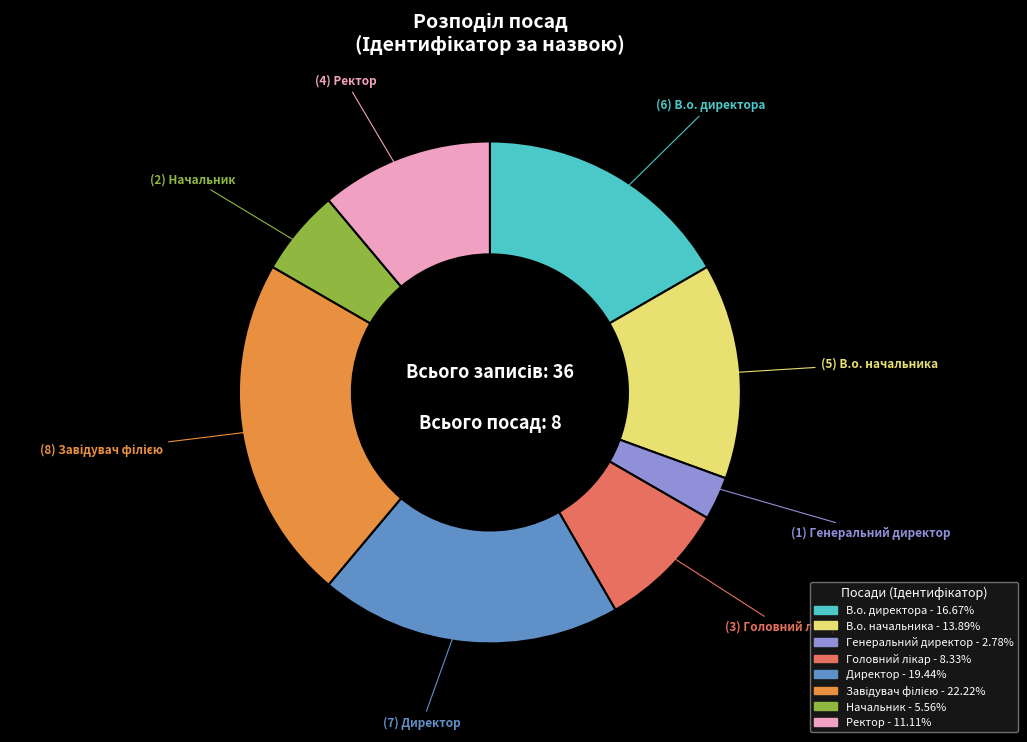

Which category has the smallest portion of the pie?

Генеральний директор